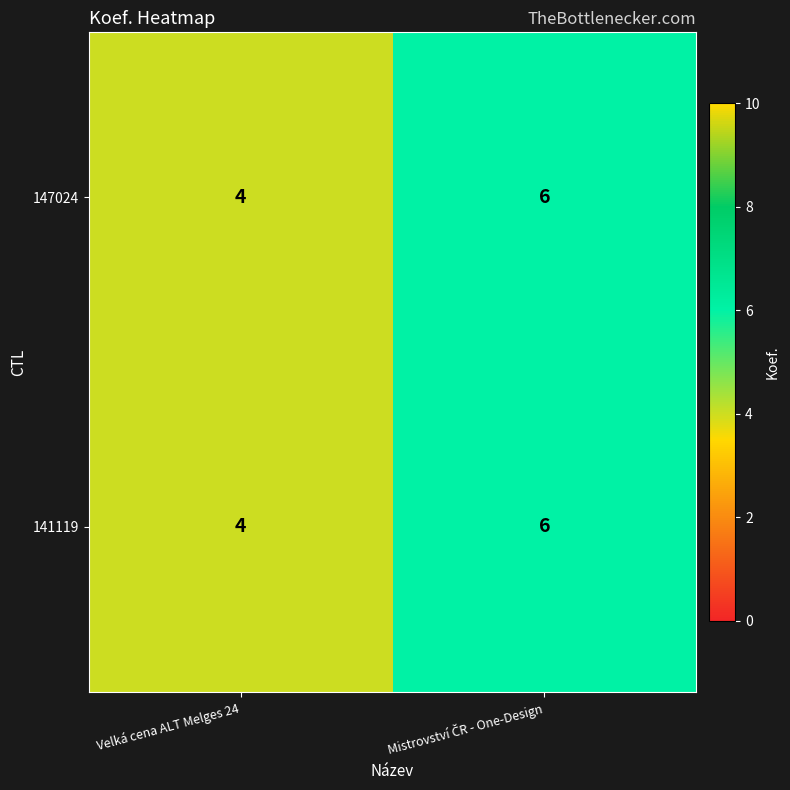

At which category does the chart reach its minimum across all series?

Velká cena ALT Melges 24